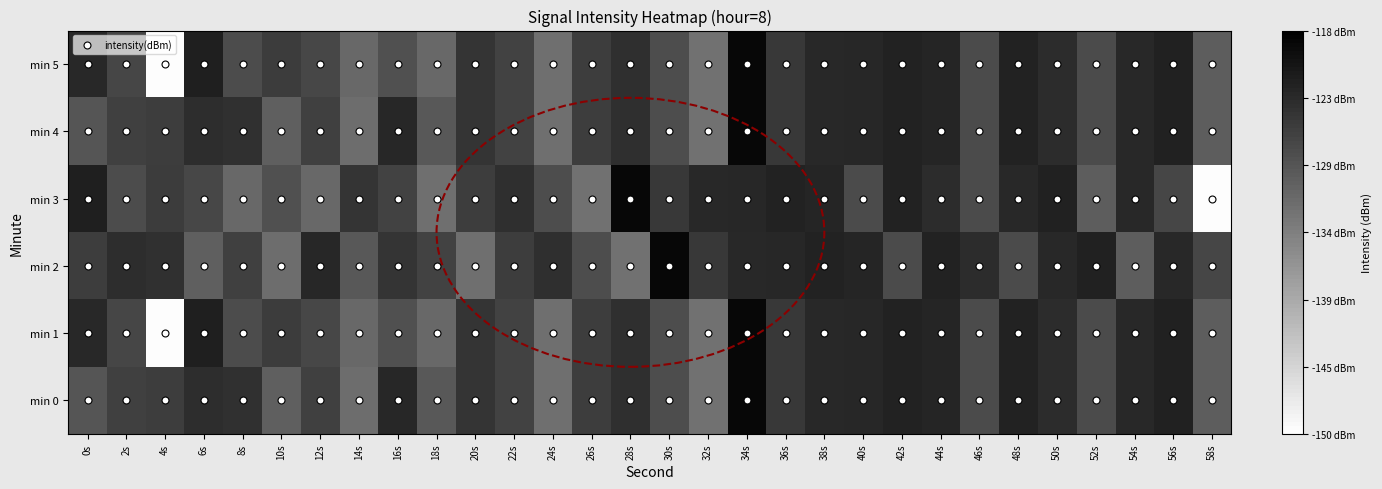

Reading right to left, transcribe all the data shown in this chart.

min 0: 58s=-129.6	56s=-122.3	54s=-123.1	52s=-127.4	50s=-123.5	48s=-122.4	46s=-127.5	44s=-122.7	42s=-122.4	40s=-122.9	38s=-123.1	36s=-125.1	34s=-118.9	32s=-132.3	30s=-127.7	28s=-123.9	26s=-125.6	24s=-132.0	22s=-126.4	20s=-124.5	18s=-129.0	16s=-122.9	14s=-131.7	12s=-126.0	10s=-129.9	8s=-124.2	6s=-123.7	4s=-125.7	2s=-126.1	0s=-128.7
min 1: 58s=-129.6	56s=-122.3	54s=-123.1	52s=-127.4	50s=-123.5	48s=-122.4	46s=-127.5	44s=-122.7	42s=-122.4	40s=-122.9	38s=-123.1	36s=-125.1	34s=-118.9	32s=-132.3	30s=-127.7	28s=-123.9	26s=-125.6	24s=-132.0	22s=-126.4	20s=-124.5	18s=-131.0	16s=-128.1	14s=-131.0	12s=-126.9	10s=-125.6	8s=-127.5	6s=-122.0	4s=-149.6	2s=-126.8	0s=-123.1
min 2: 58s=-126.8	56s=-123.1	54s=-129.6	52s=-122.3	50s=-123.1	48s=-127.4	46s=-123.5	44s=-122.4	42s=-127.5	40s=-122.7	38s=-122.4	36s=-122.9	34s=-123.1	32s=-125.1	30s=-118.9	28s=-132.3	26s=-127.7	24s=-123.9	22s=-125.6	20s=-132.0	18s=-126.4	16s=-124.5	14s=-129.0	12s=-122.9	10s=-131.7	8s=-126.0	6s=-129.9	4s=-124.2	2s=-123.7	0s=-125.7
min 3: 58s=-149.6	56s=-126.8	54s=-123.1	52s=-129.6	50s=-122.3	48s=-123.1	46s=-127.4	44s=-123.5	42s=-122.4	40s=-127.5	38s=-122.7	36s=-122.4	34s=-122.9	32s=-123.1	30s=-125.1	28s=-118.9	26s=-132.3	24s=-127.7	22s=-123.9	20s=-125.6	18s=-132.0	16s=-126.4	14s=-124.5	12s=-131.0	10s=-128.1	8s=-131.0	6s=-126.9	4s=-125.6	2s=-127.5	0s=-122.0
min 4: 58s=-129.6	56s=-122.3	54s=-123.1	52s=-127.4	50s=-123.5	48s=-122.4	46s=-127.5	44s=-122.7	42s=-122.4	40s=-122.9	38s=-123.1	36s=-125.1	34s=-118.9	32s=-132.3	30s=-127.7	28s=-123.9	26s=-125.6	24s=-132.0	22s=-126.4	20s=-124.5	18s=-129.0	16s=-122.9	14s=-131.7	12s=-126.0	10s=-129.9	8s=-124.2	6s=-123.7	4s=-125.7	2s=-126.1	0s=-128.7
min 5: 58s=-129.6	56s=-122.3	54s=-123.1	52s=-127.4	50s=-123.5	48s=-122.4	46s=-127.5	44s=-122.7	42s=-122.4	40s=-122.9	38s=-123.1	36s=-125.1	34s=-118.9	32s=-132.3	30s=-127.7	28s=-123.9	26s=-125.6	24s=-132.0	22s=-126.4	20s=-124.5	18s=-131.0	16s=-128.1	14s=-131.0	12s=-126.9	10s=-125.6	8s=-127.5	6s=-122.0	4s=-149.6	2s=-126.8	0s=-123.1